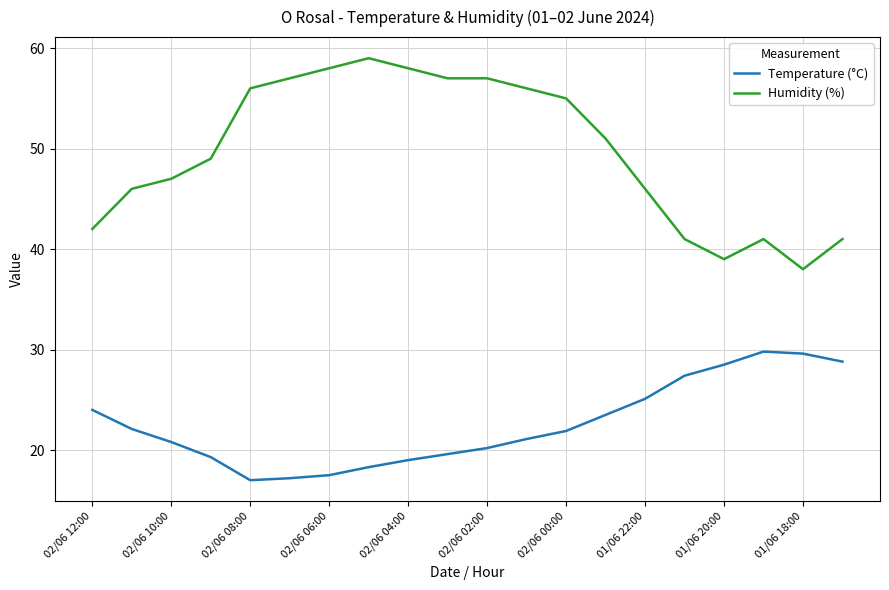

What is the minimum value for Humidity (%)?

38.0